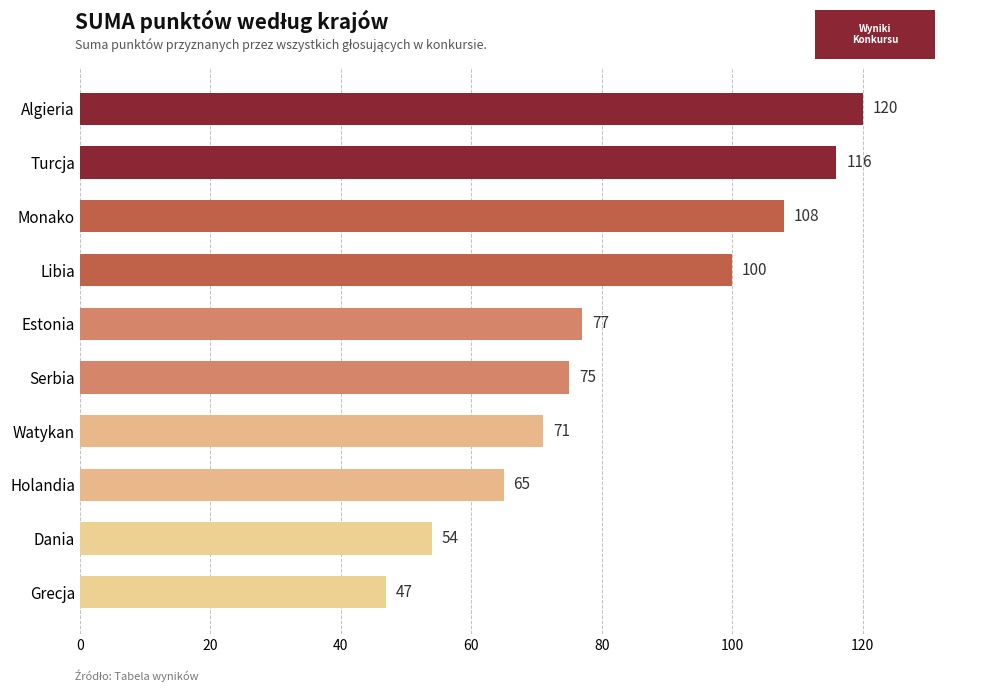

What is the change in value from Grecja to Monako?

+61